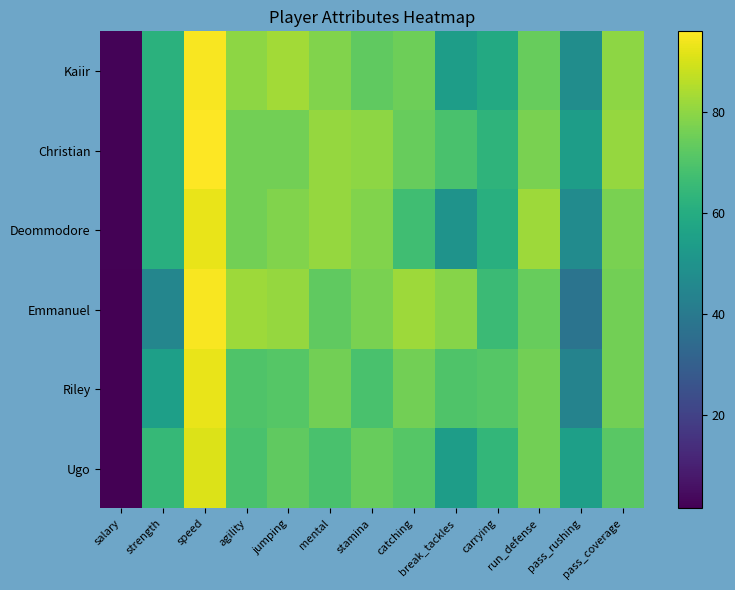

At which category is the sum across all series the highest?

speed